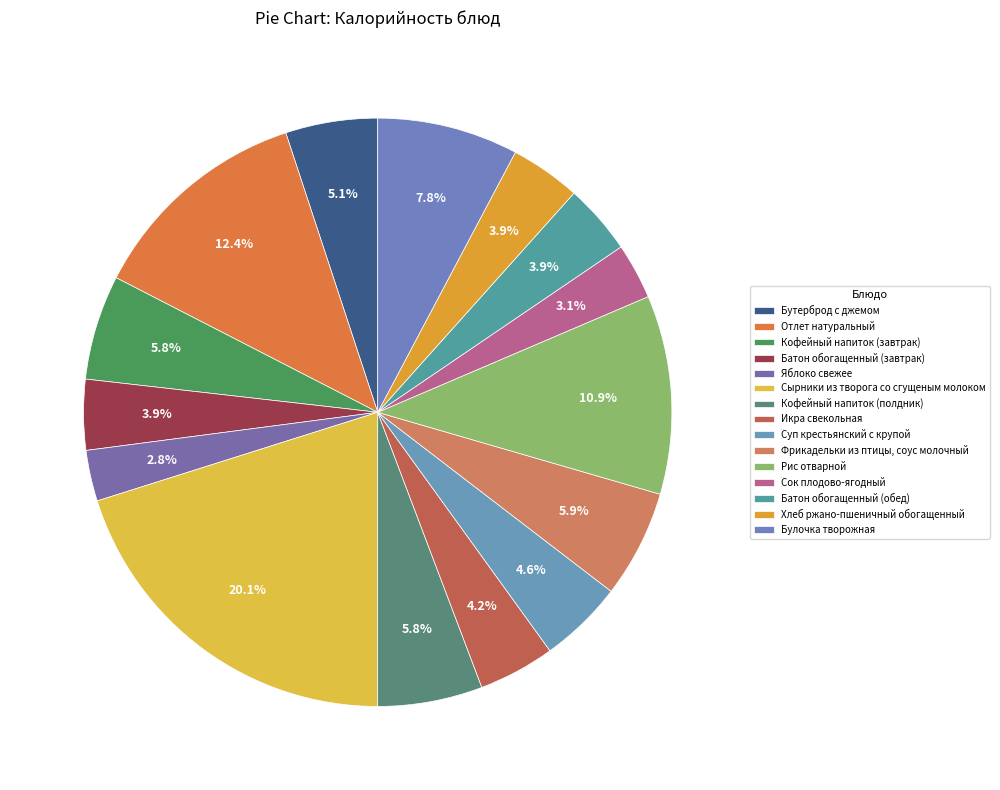

How many segments does this pie chart have?

15